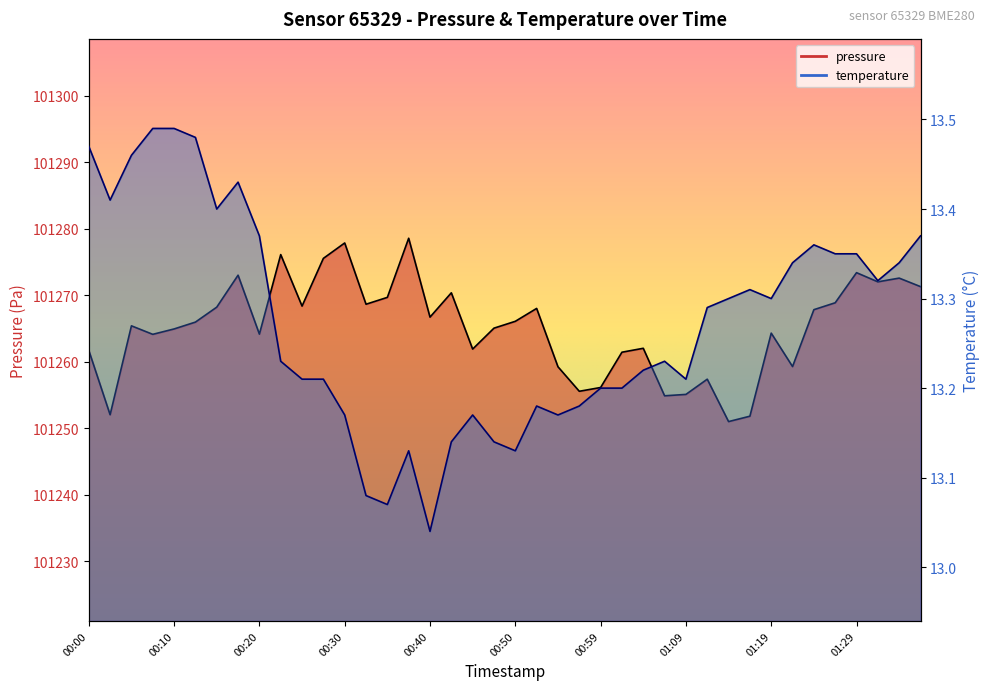

Where is temperature nearest to the value 13?

00:40